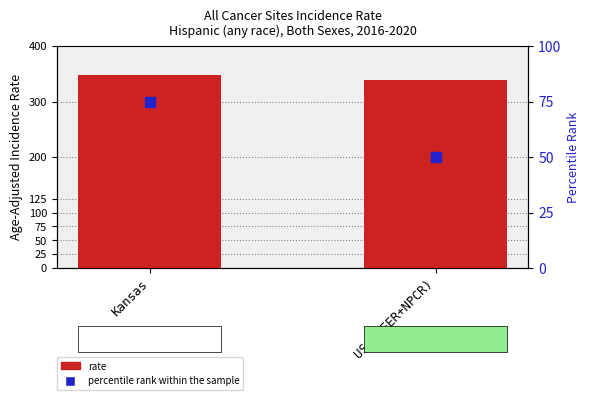

At how many categories does at least one series exceed 225?

2